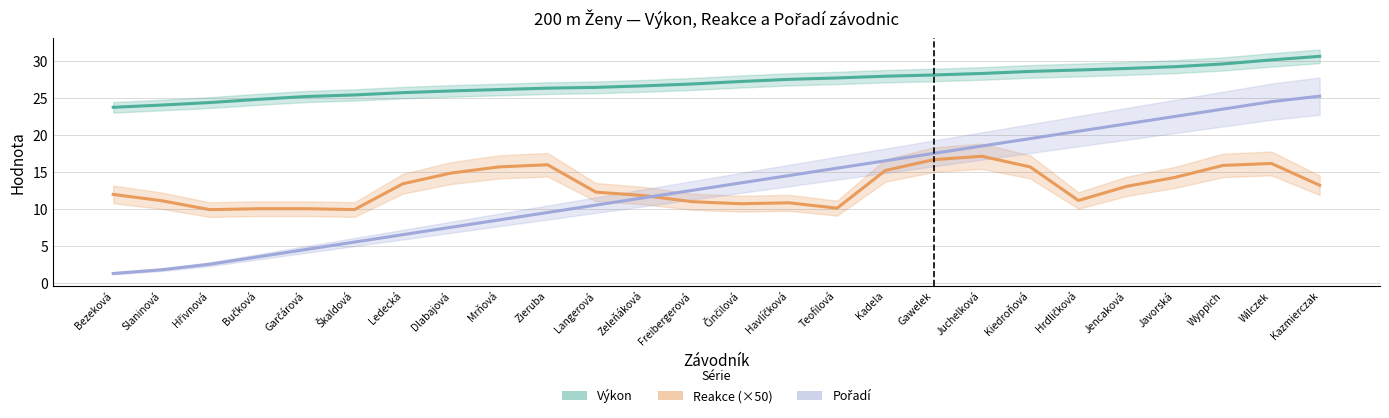

What is the label of the 14th point from the left?

Činčilová